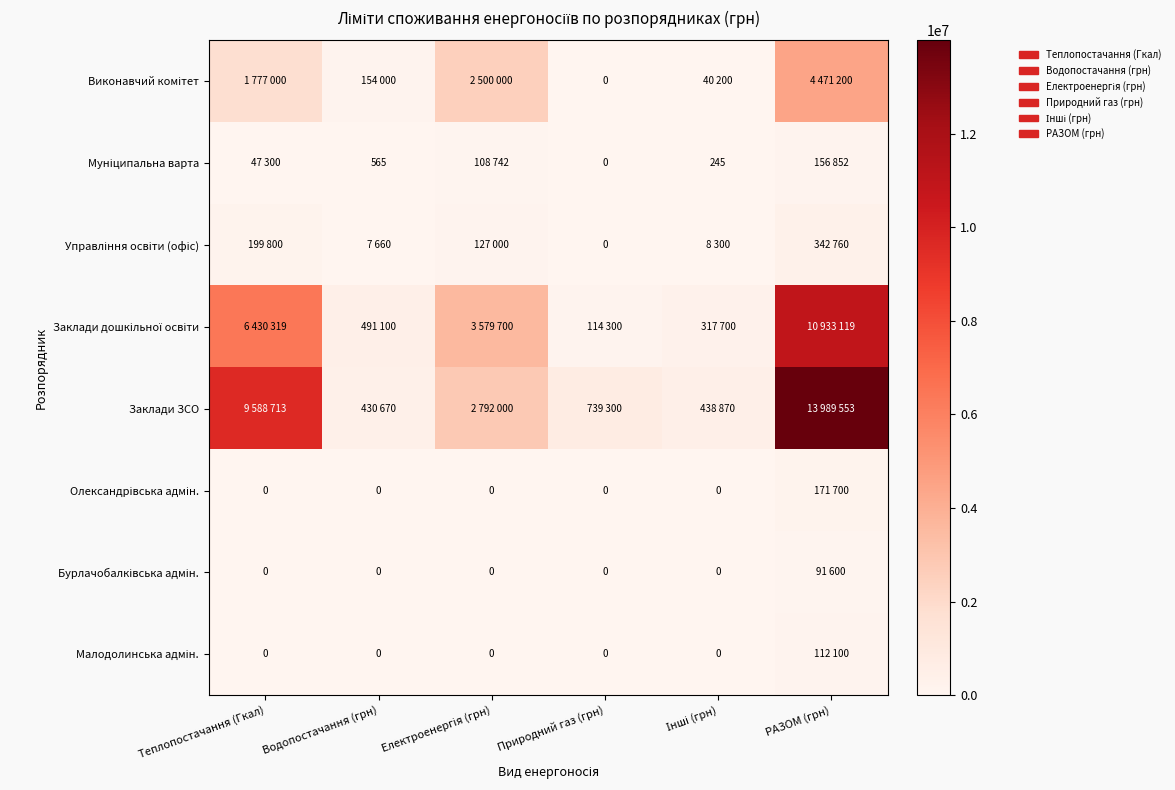

Rank the categories by Малодолинська адмін. value from lowest to highest.

Теплопостачання (Гкал), Водопостачання (грн), Електроенергія (грн), Природний газ (грн), Інші (грн), РАЗОМ (грн)